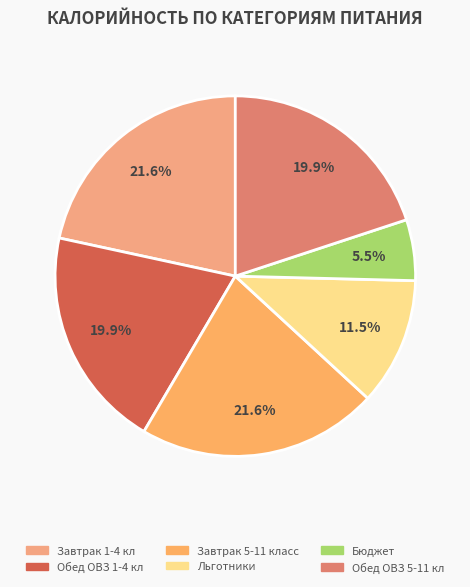

What percentage is the Бюджет slice, to the nearest percent?

5%